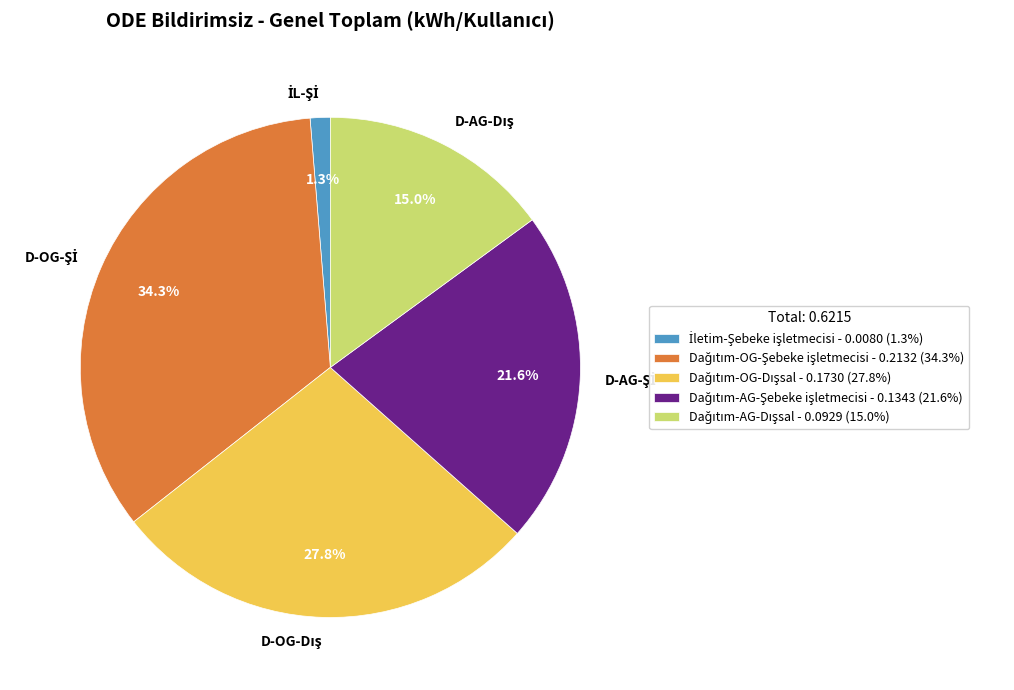

Is there a majority slice in this chart?

No